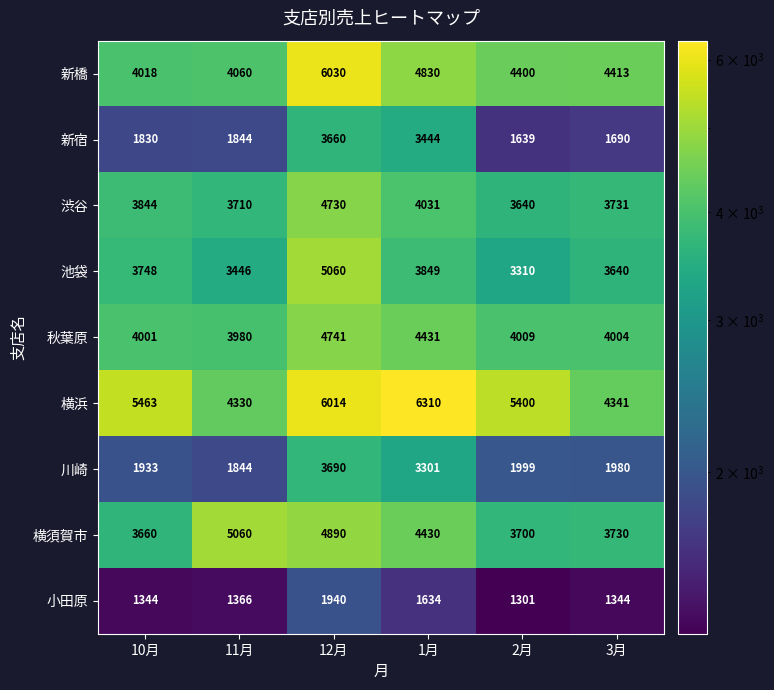

What is the difference between the maximum and minimum values in the 横須賀市 series?

1400